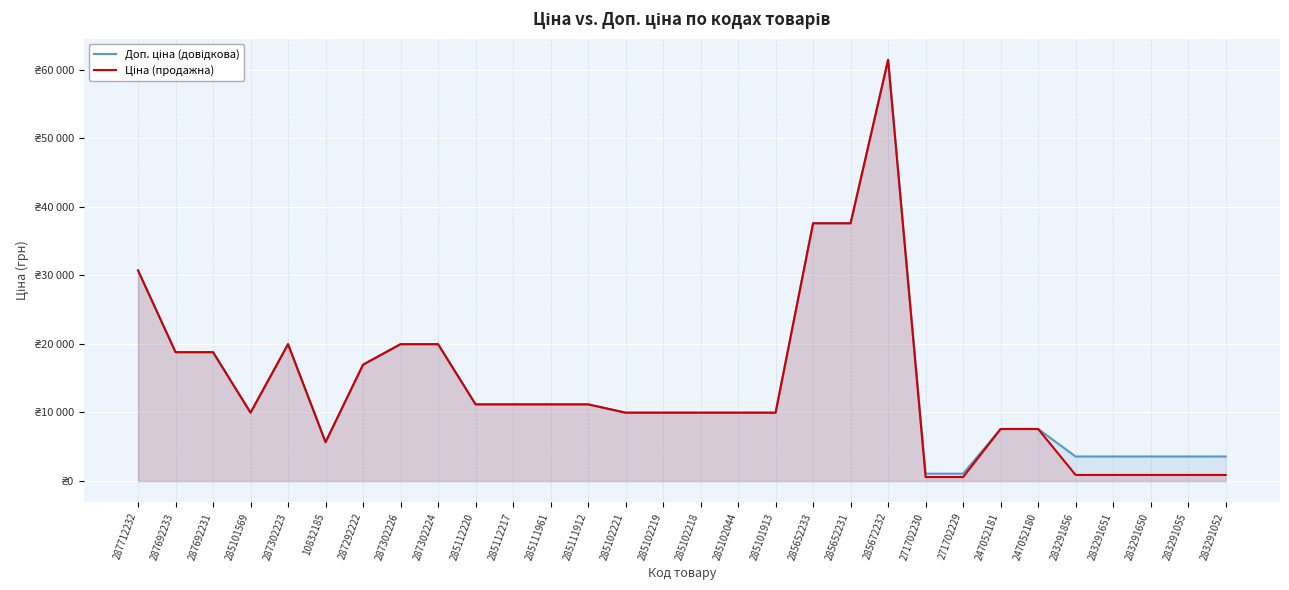

Between 283291856 and 10832185, which is larger?

10832185